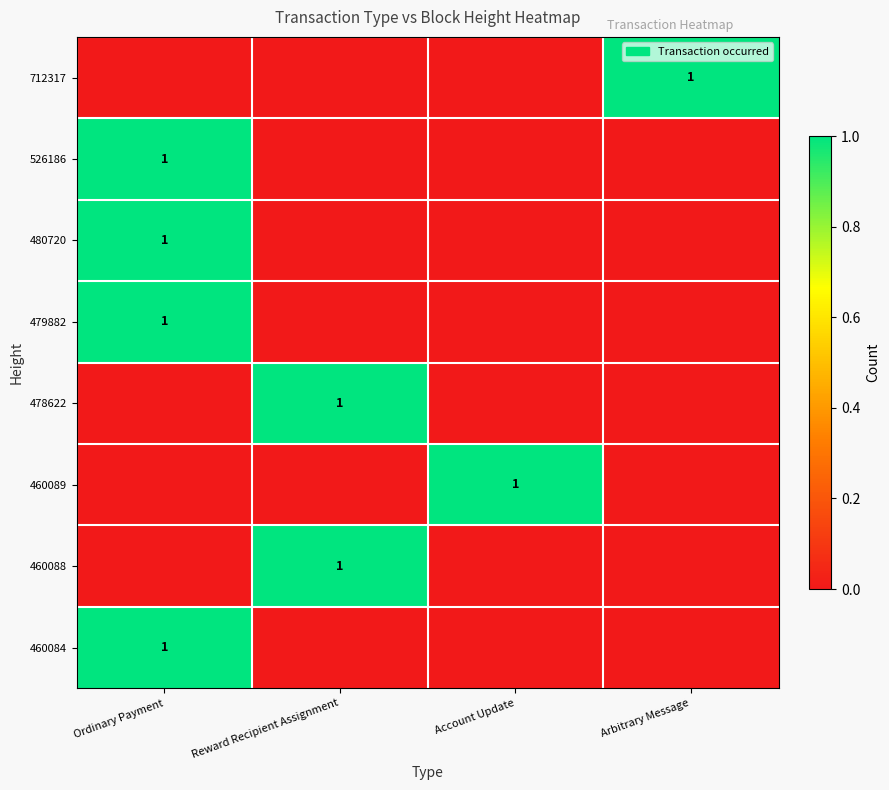

Is the value of 526186 at Account Update greater than the value of 479882 at Reward Recipient Assignment?

No